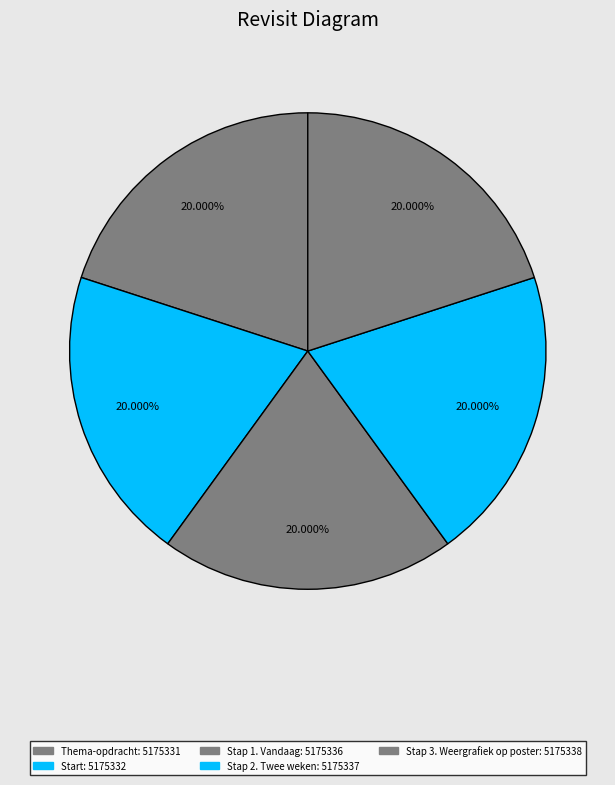

Count the number of slices in the pie.

5